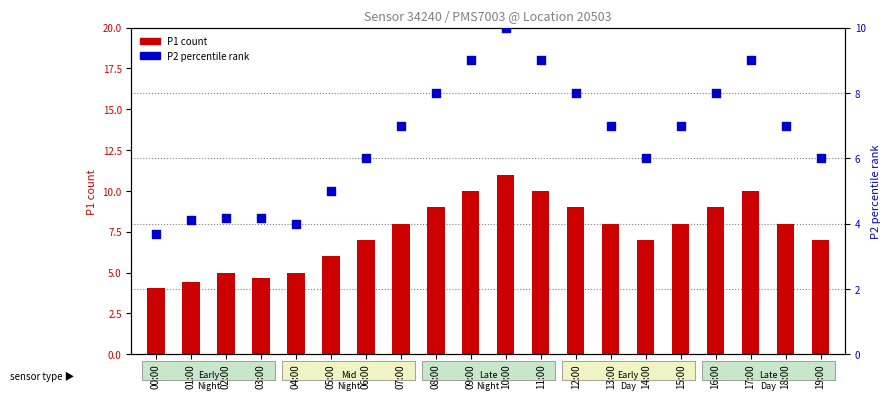

Which series has the largest total across all categories?

P1 (count)